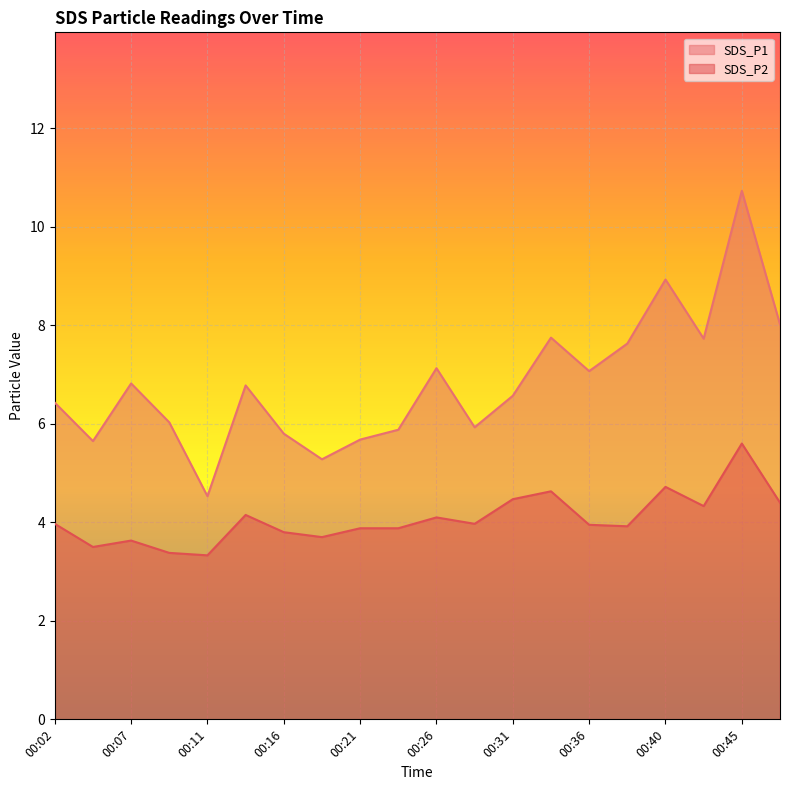

What is the difference between the SDS_P2 values at 00:40 and 00:16?

0.9